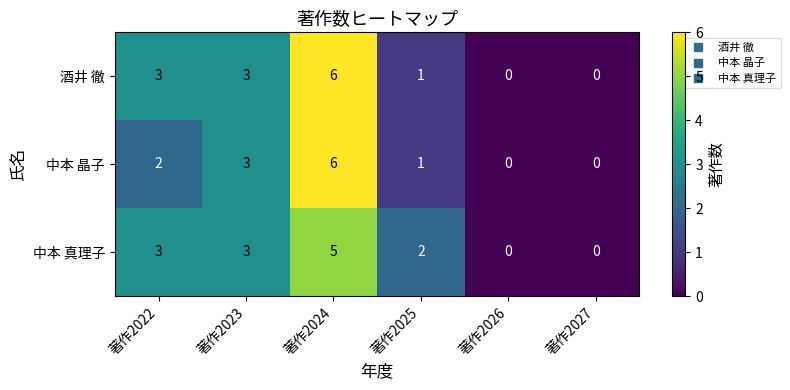

Count the number of categories in the chart.

6